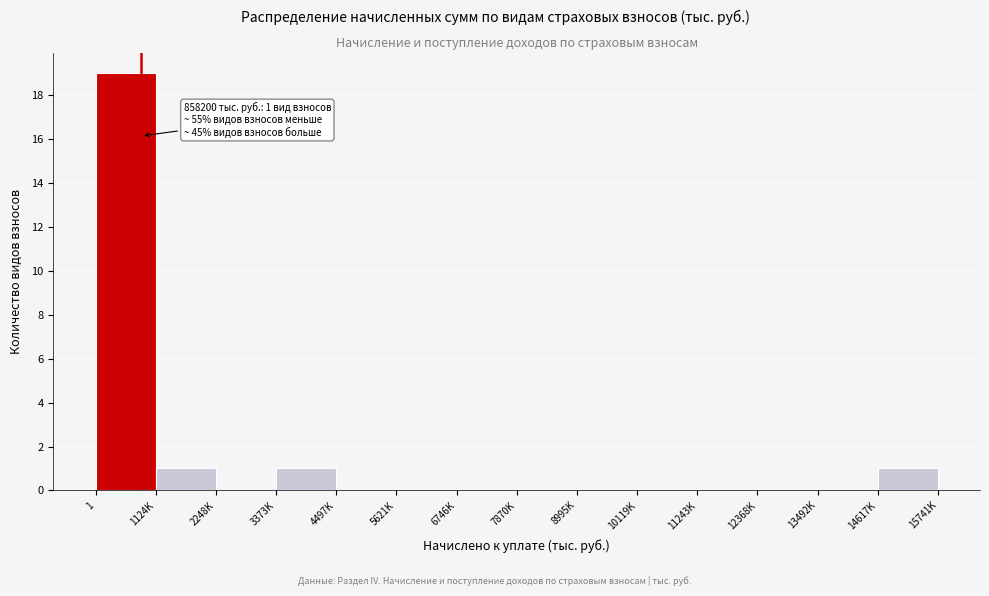

Reading left to right, extract all data points from this chart.

1=19	1124K=1	2248K=0	3373K=1	4497K=0	5621K=0	6746K=0	7870K=0	8995K=0	10119K=0	11243K=0	12368K=0	13492K=0	14617K=1